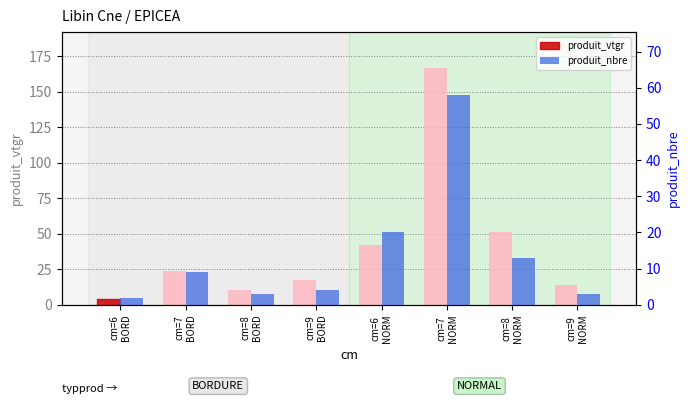

Between cm=7
BORD and cm=9
BORD, which series saw the biggest shift?

produit_vtgr